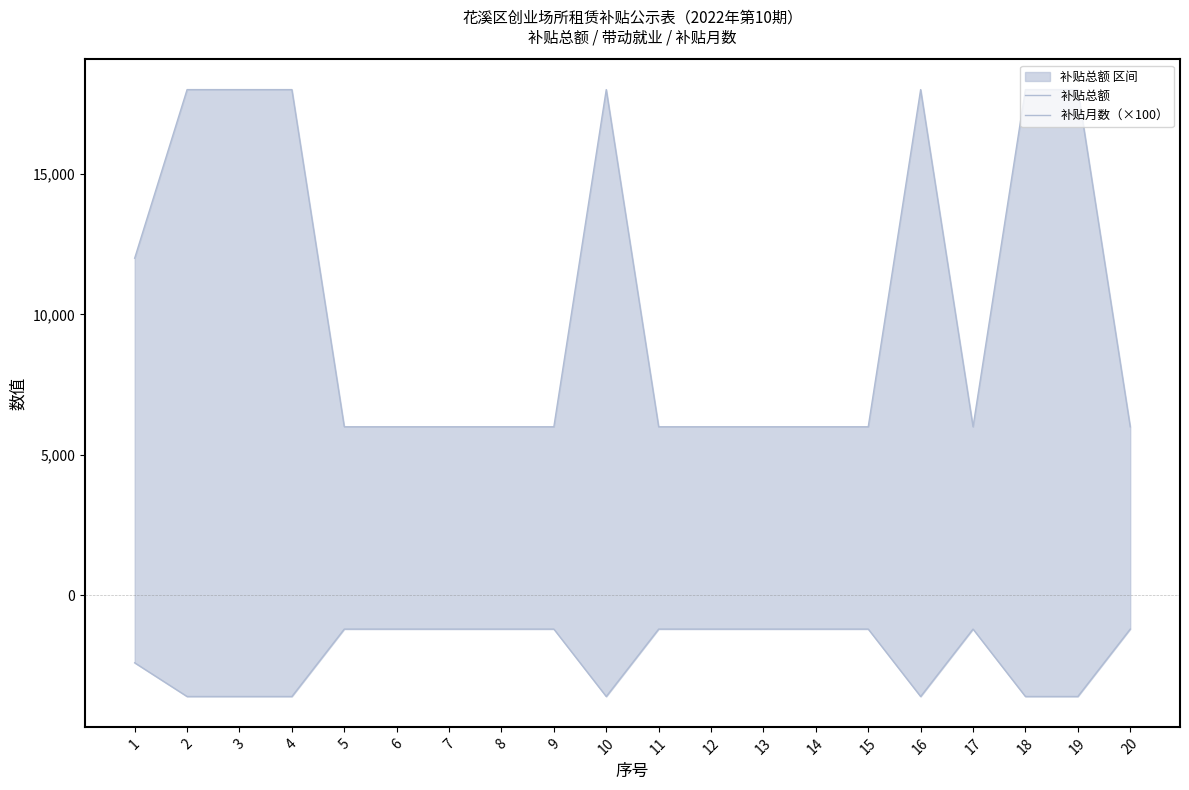

At how many categories does at least one series exceed 15830?

7